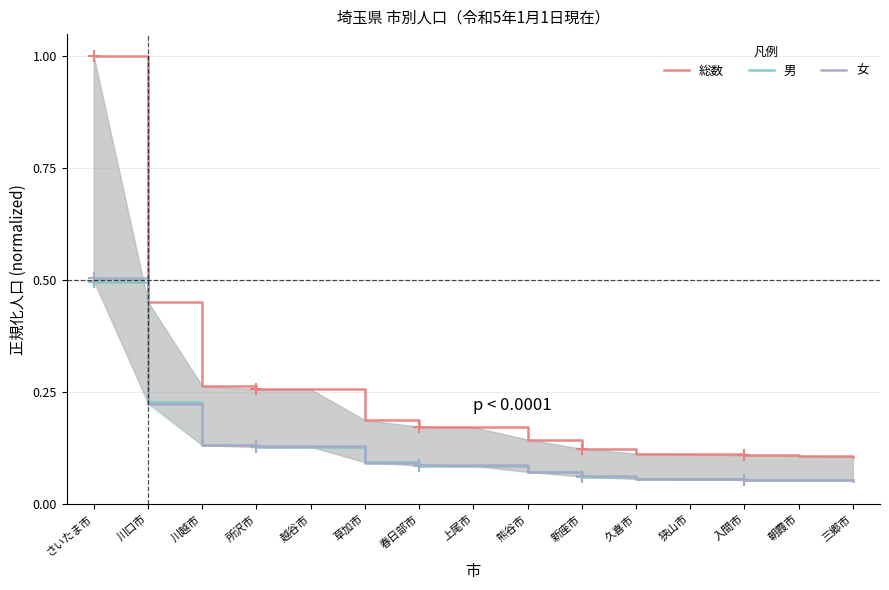

At 新座市, list the series in order from smallest to largest.

男, 女, 総数